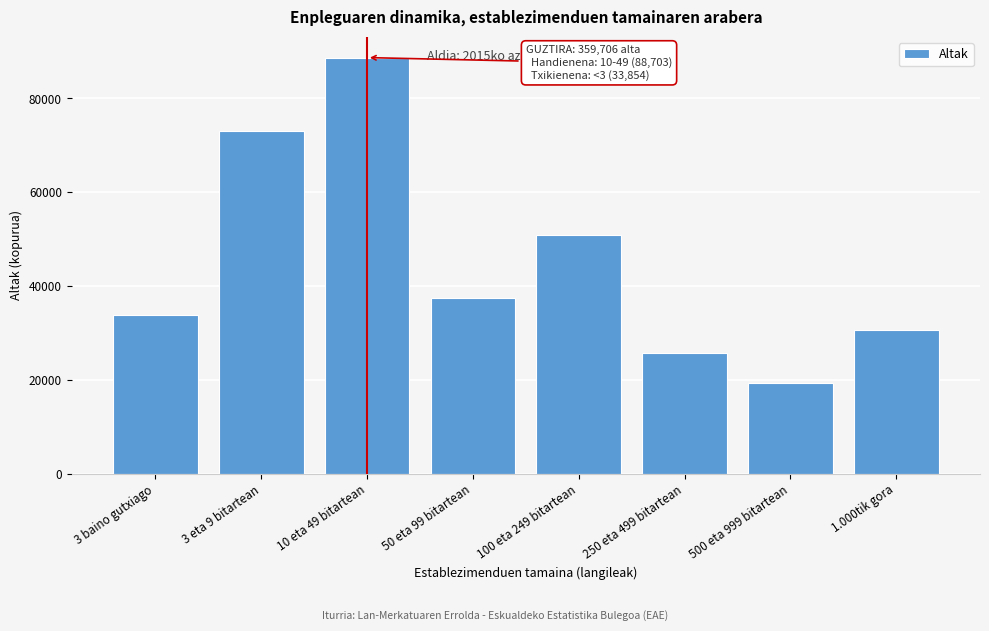

Reading right to left, list all the values displayed in this chart.

30601.0	19354.1	25772.9	50867.3	37436.0	88702.5	73118.7	33853.9